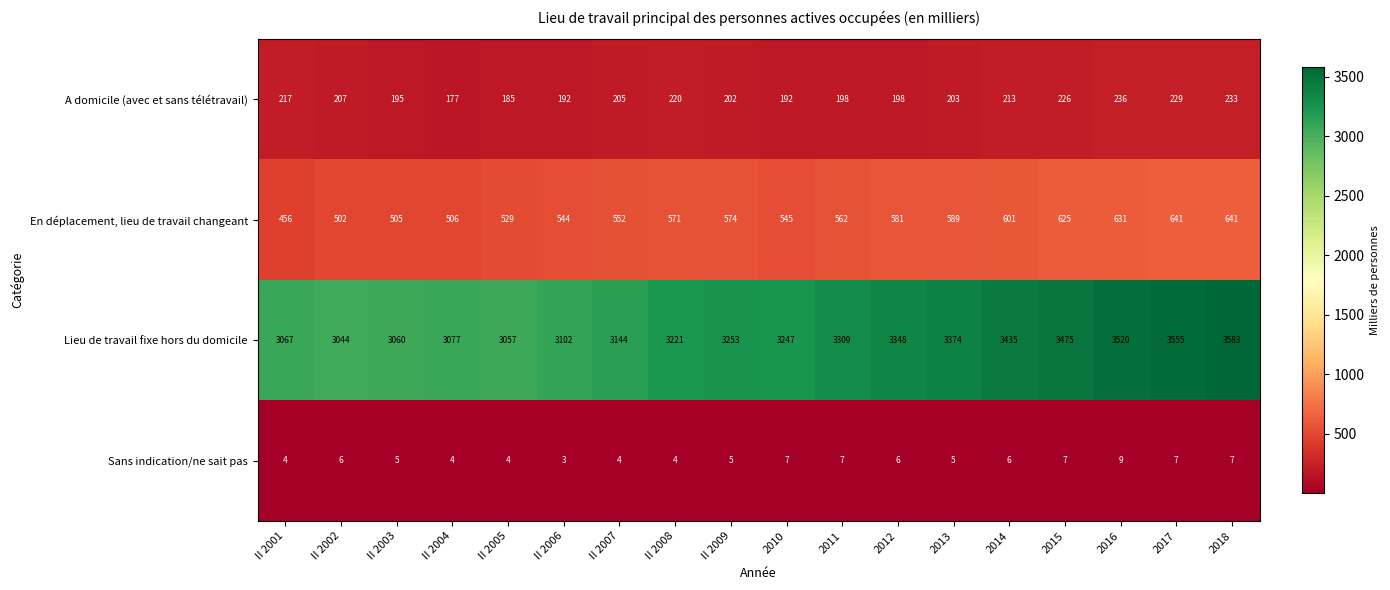

Where is En déplacement, lieu de travail changeant nearest to the value 548?

2010